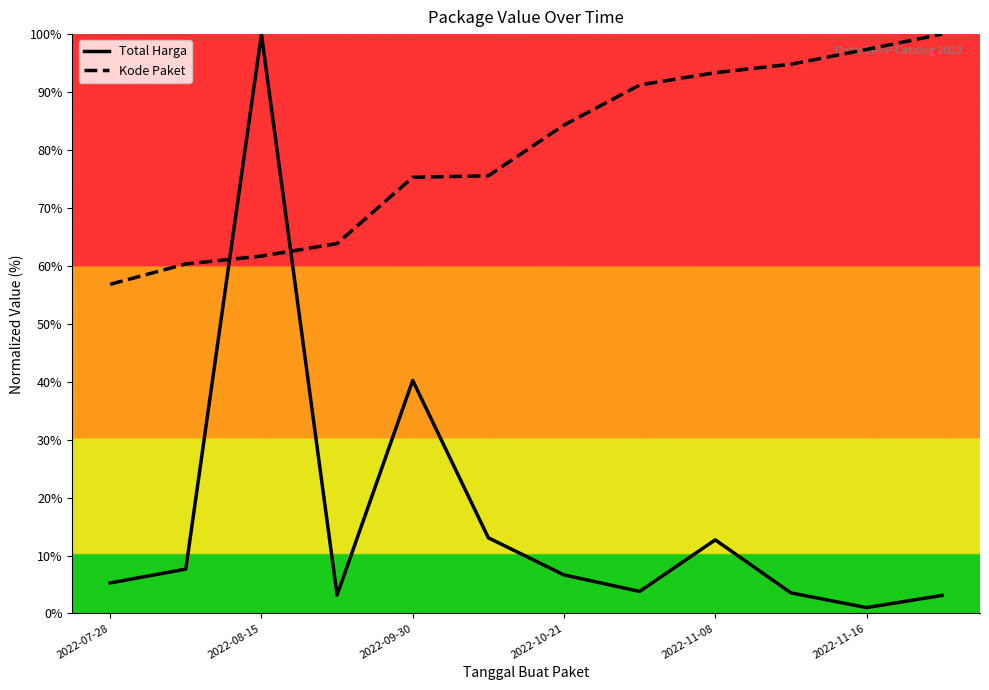

Reading left to right, extract all data points from this chart.

Total Harga: 5.3	7.7	100.0	3.2	40.2	13.1	6.6	3.8	12.7	3.5	1.0	3.1
Kode Paket: 56.8	60.3	61.7	63.8	75.3	75.5	84.3	91.2	93.3	94.8	97.3	100.0